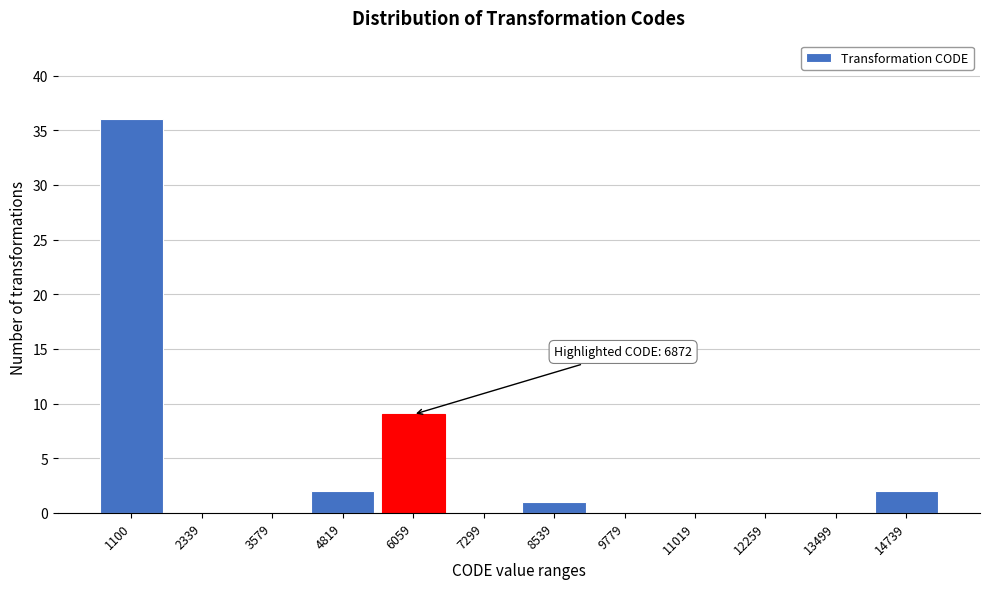

Reading left to right, list all the values displayed in this chart.

1100=36	2339=0	3579=0	4819=2	6059=9	7299=0	8539=1	9779=0	11019=0	12259=0	13499=0	14739=2